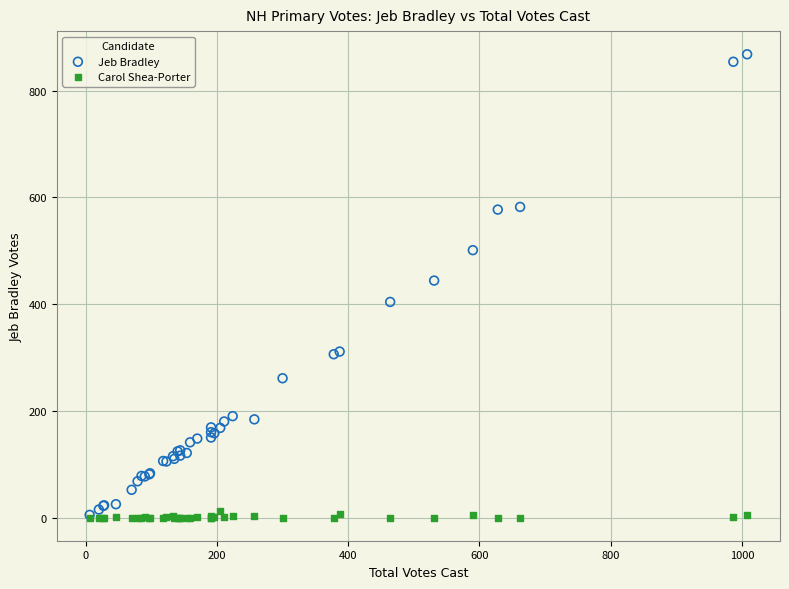

Across all series, what Y value is closest to 434?

444